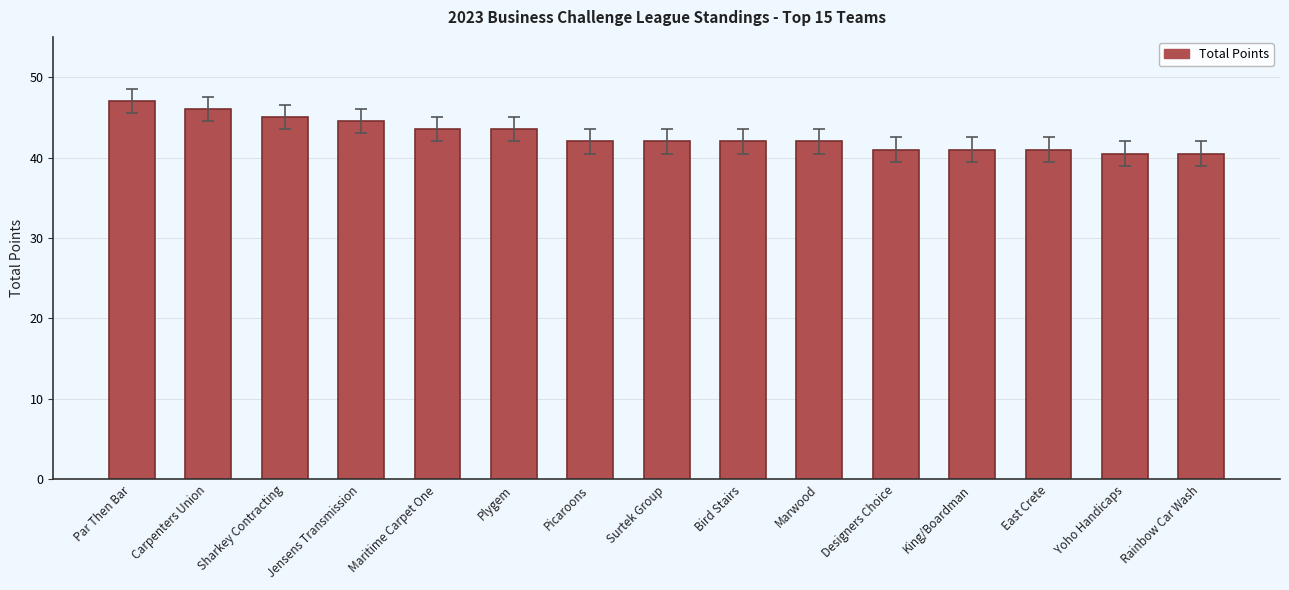

What is the greatest value displayed?

47.0